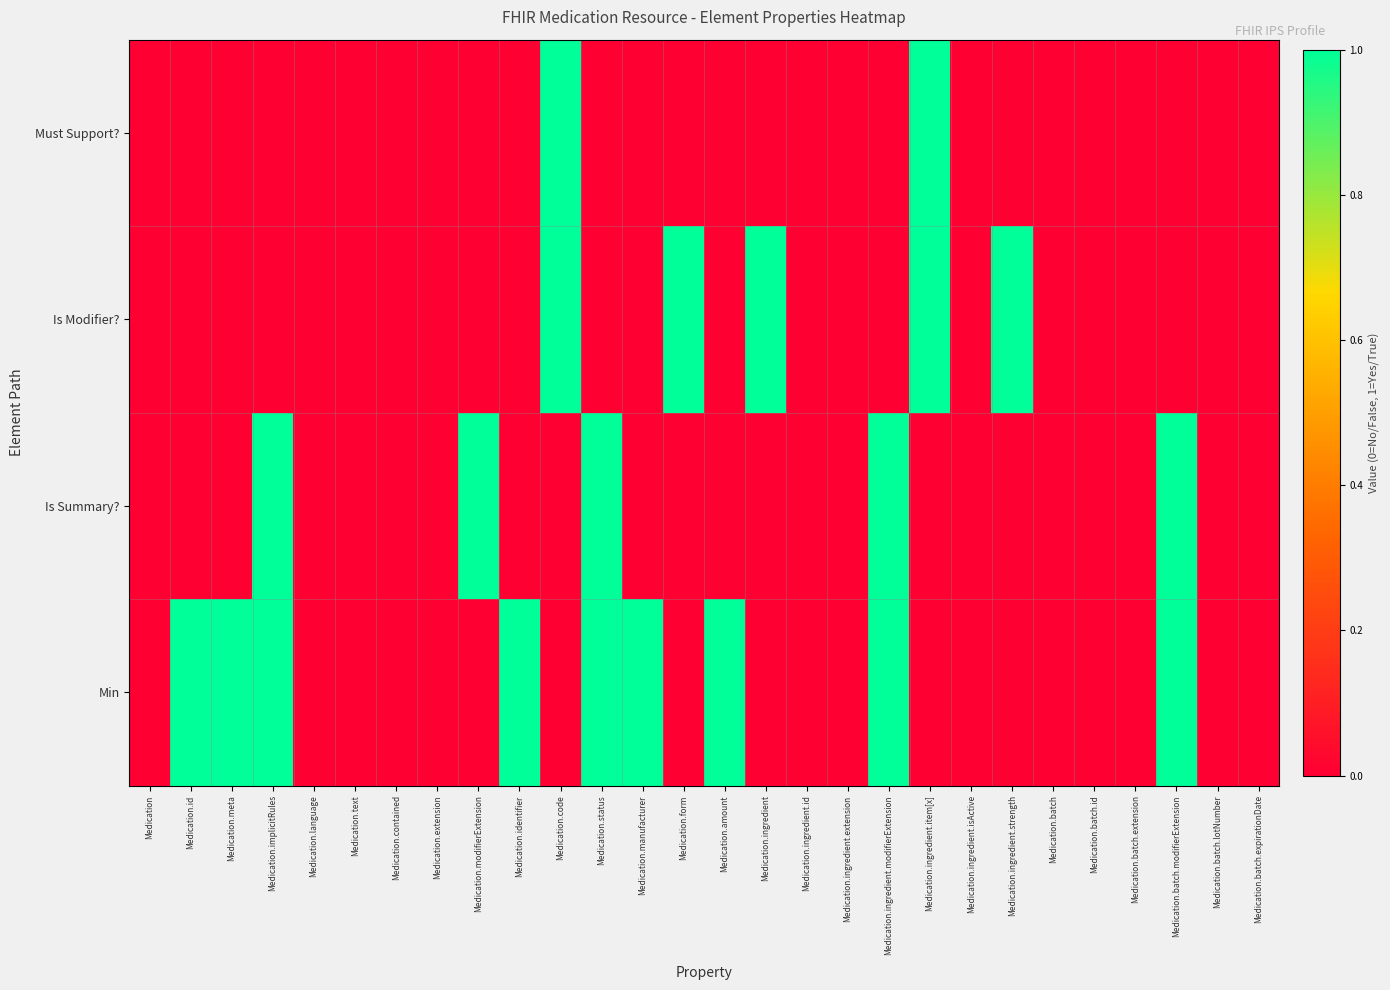

Rank the series by their maximum value, from highest to lowest.

Must Support?, Is Modifier?, Is Summary?, Min